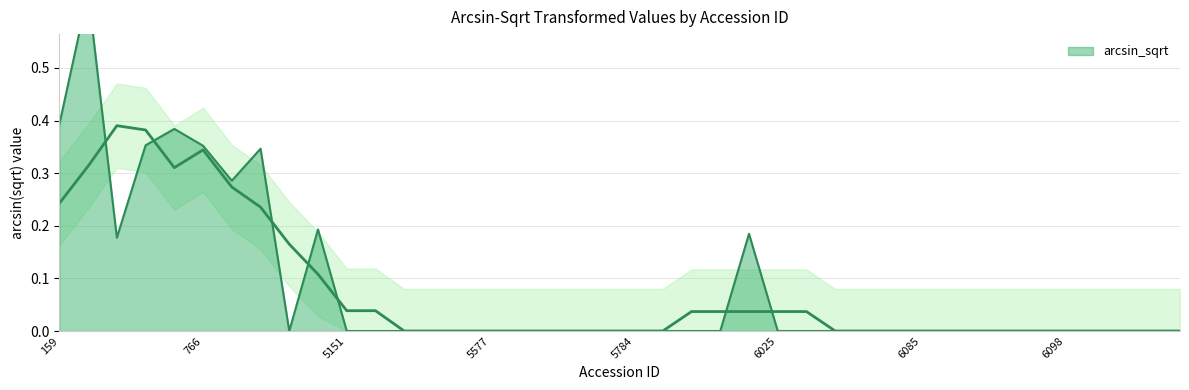

List the labels in order of value, largest first.

265, 159, 765, 763, 766, 772, 768, 4958, 6008, 403, 1552, 5151, 5165, 5349, 5353, 5486, 5577, 5741, 5768, 5772, 5779, 5784, 5800, 5811, 5856, 6025, 6040, 6042, 6073, 6074, 6085, 6090, 6092, 6094, 6097, 6098, 6099, 6105, 6106, 6107